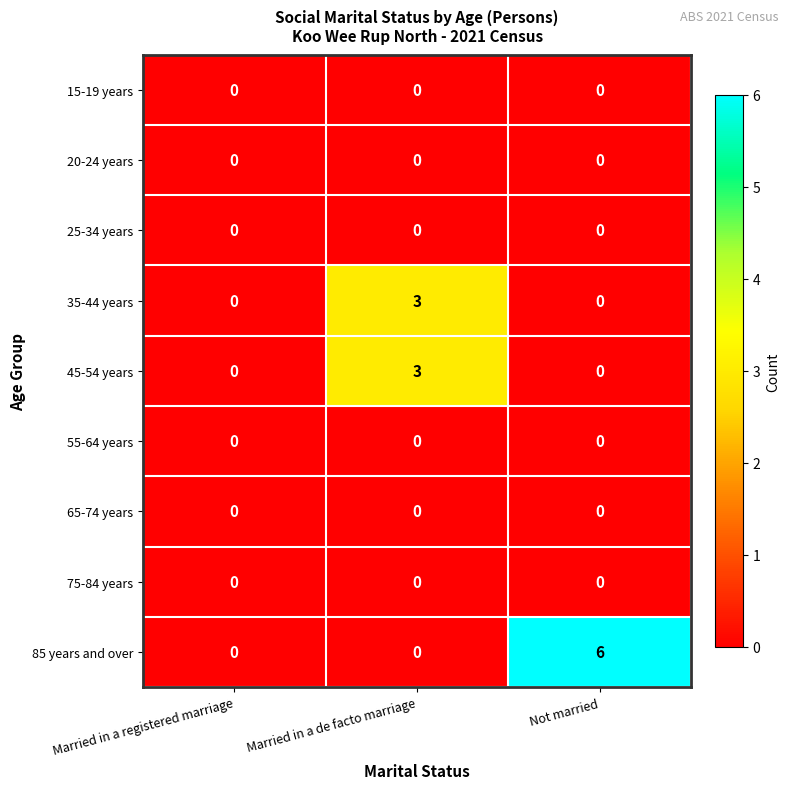

Which series has the largest total across all categories?

85 years and over